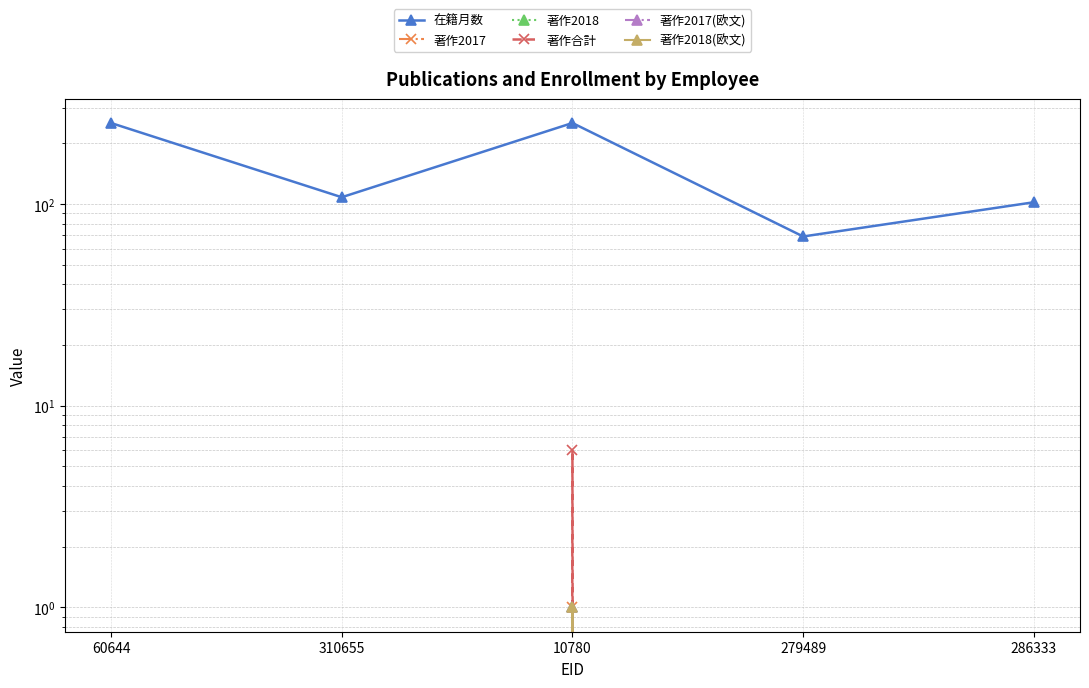

How many distinct data groups are displayed?

6